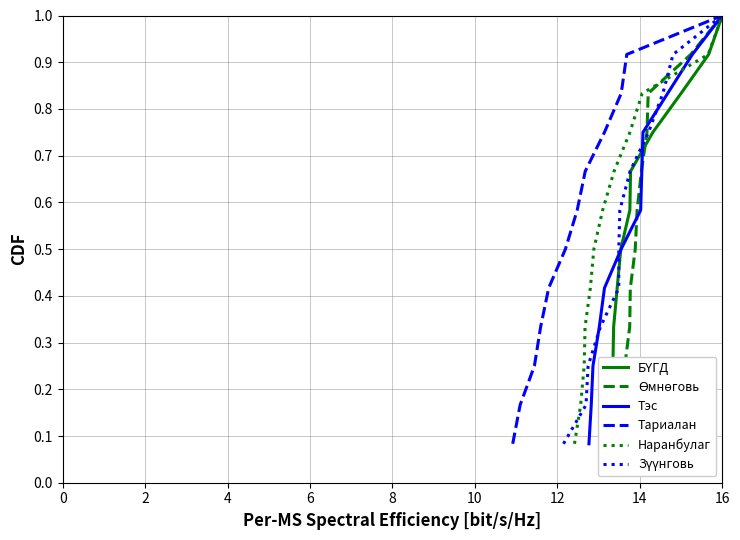

True or false: Тэс has more than 0 interior local peaks.

False